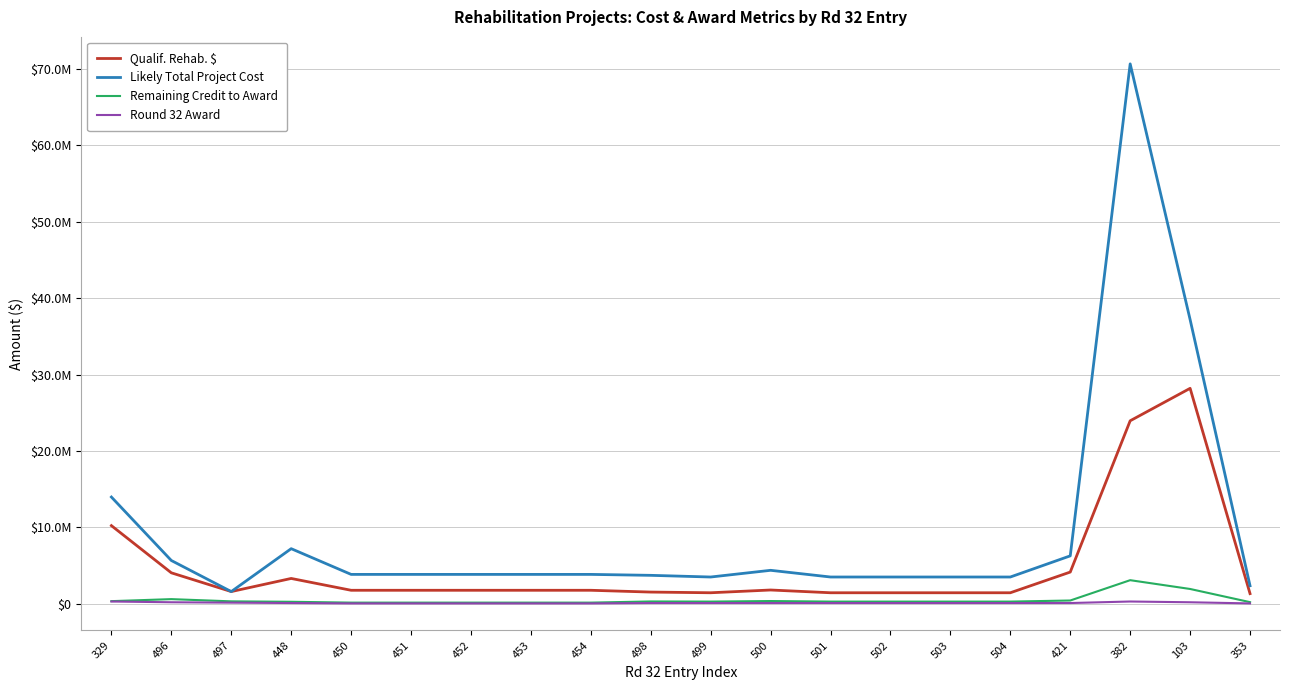

Is this an area chart (filled region under the line)?

No